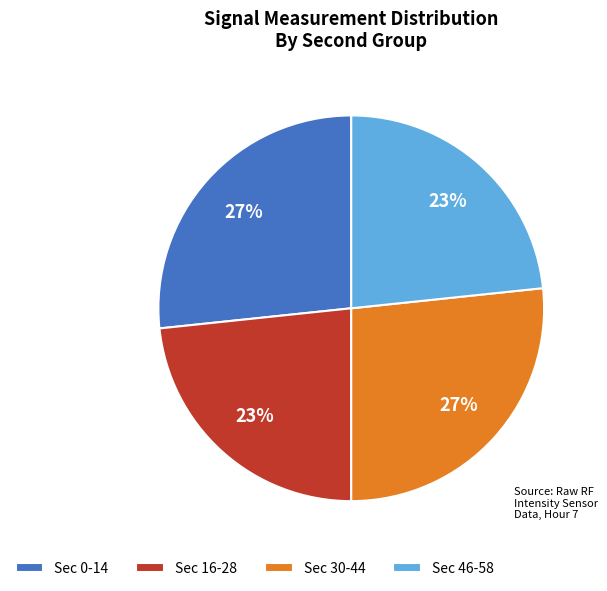

What percentage is the Sec 16-28 slice, to the nearest percent?

23%